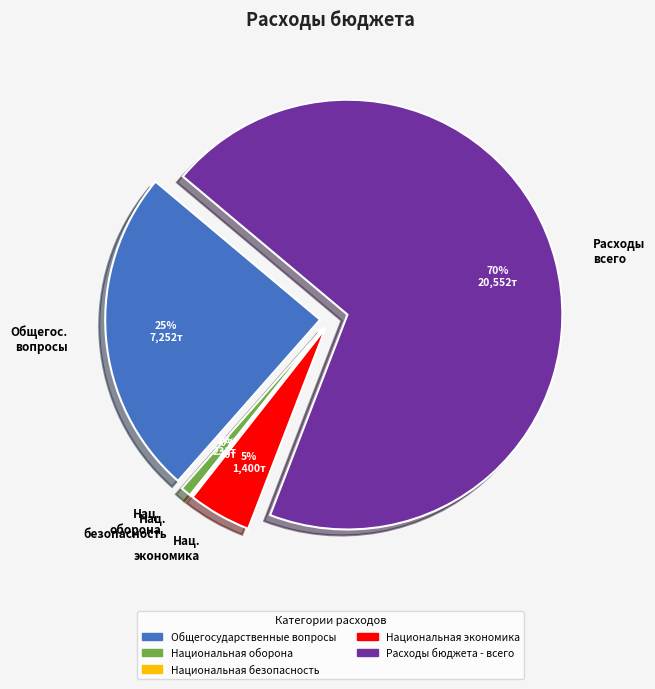

Combined, what portion of the pie is Национальная безопасность and Национальная экономика?

4.9%